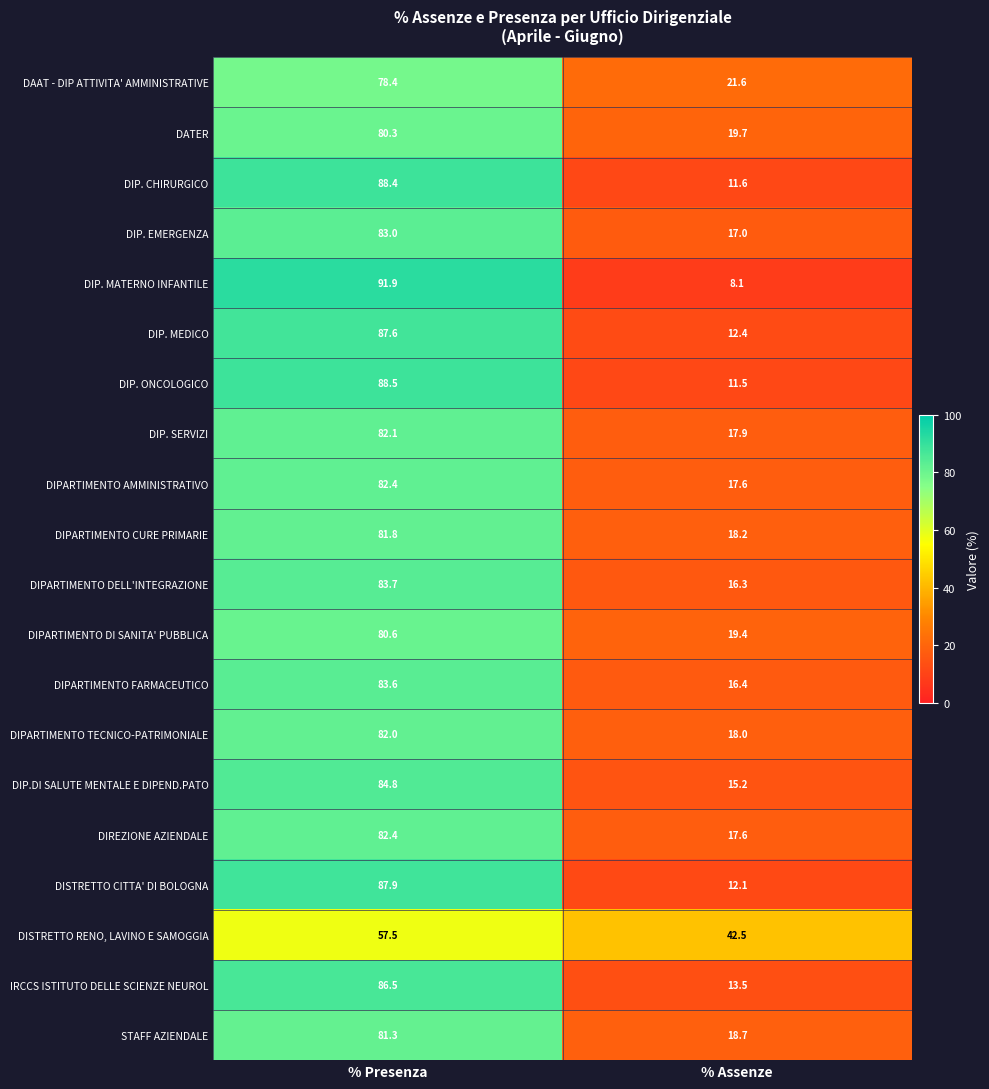

What is the approximate value of DIP. CHIRURGICO at % Assenze?

11.6